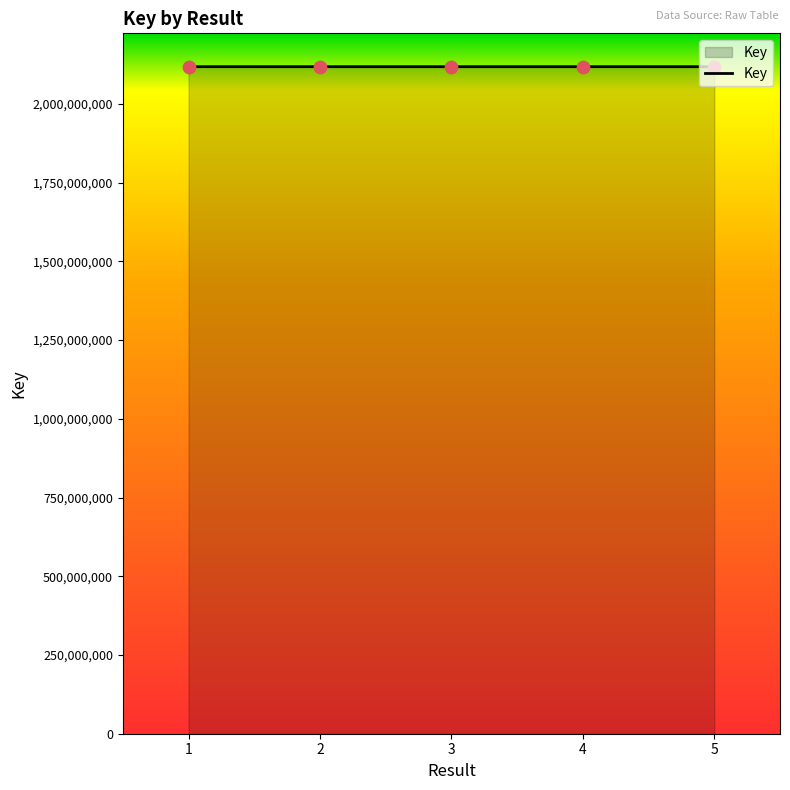

Approximately how many times larger is the value at 5 compared to 4?

1.0